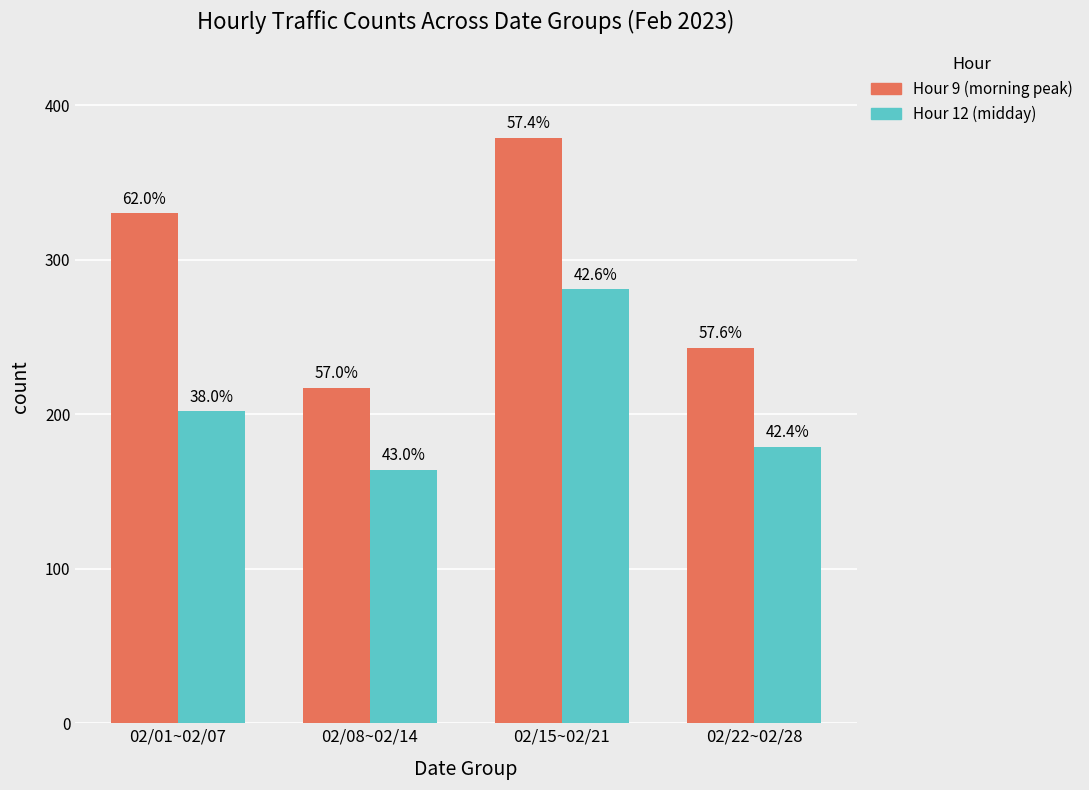

How many bars are there in each group?

2